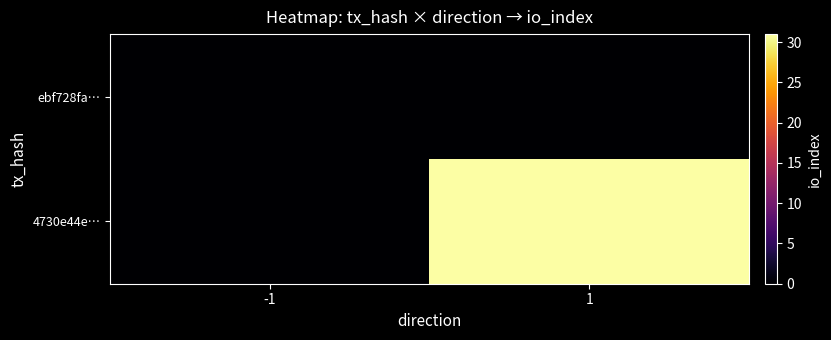

How many series are shown in this chart?

2